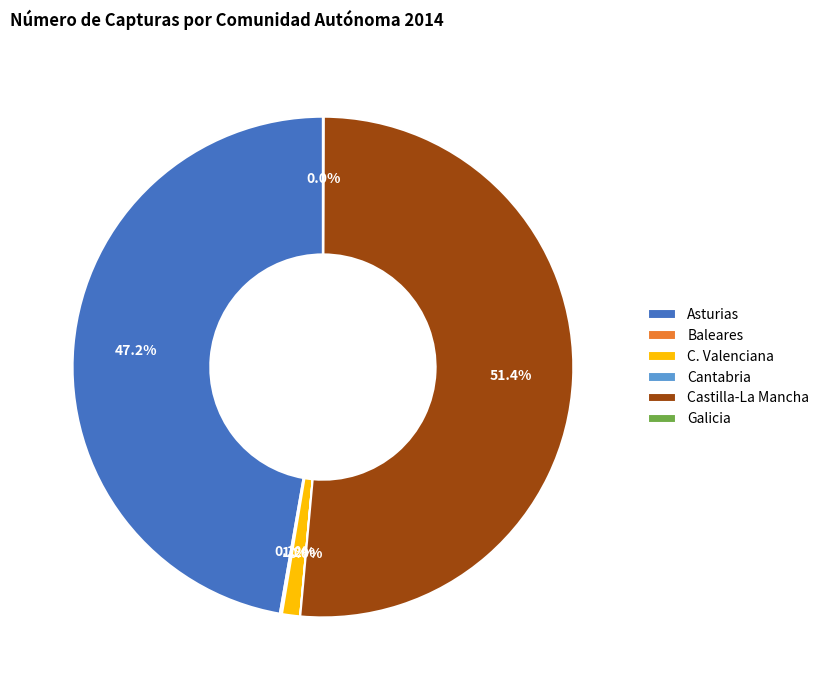

The Castilla-La Mancha slice represents 57% of the pie. True or false?

False